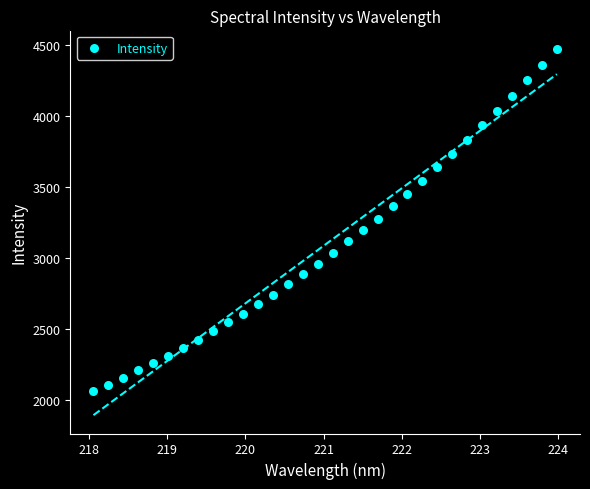

What is the range of Y values (max minus min)?

2415.2